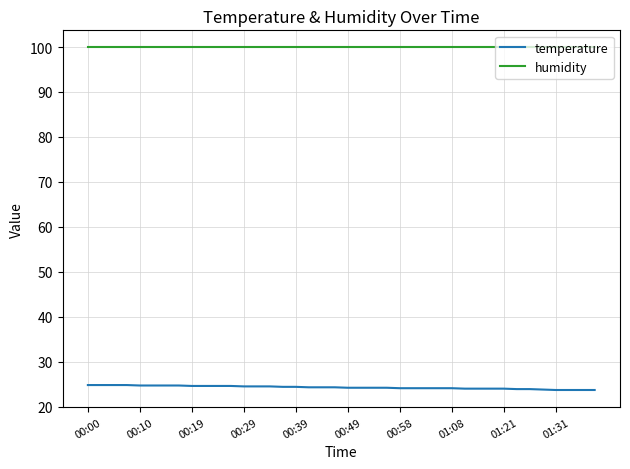

True or false: temperature and humidity intersect in this chart.

False